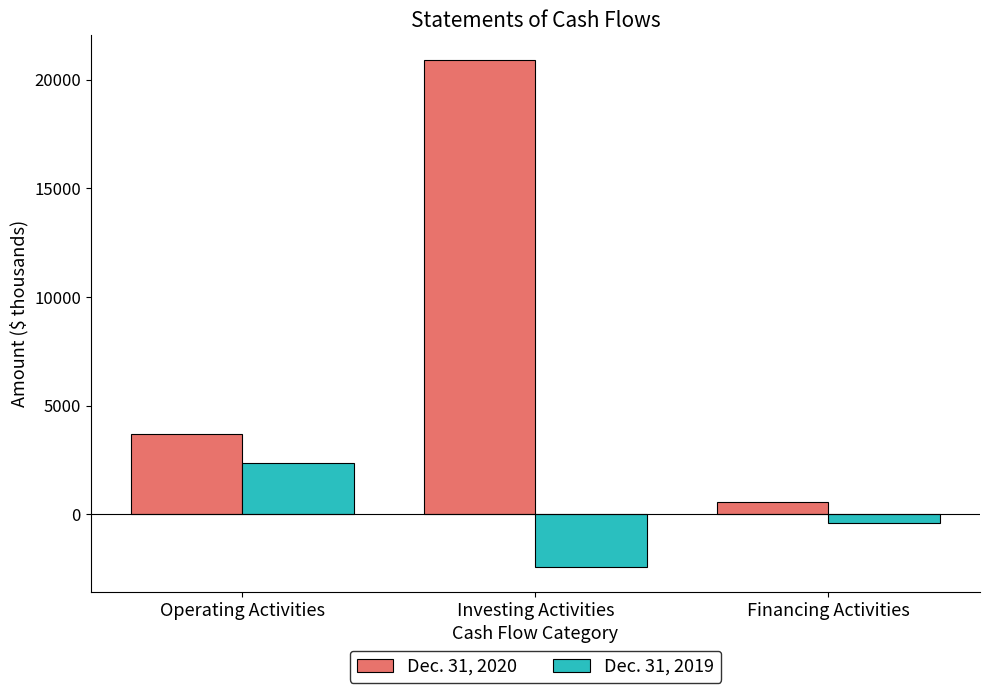

Where is Dec. 31, 2019 nearest to the value -16?

Financing Activities